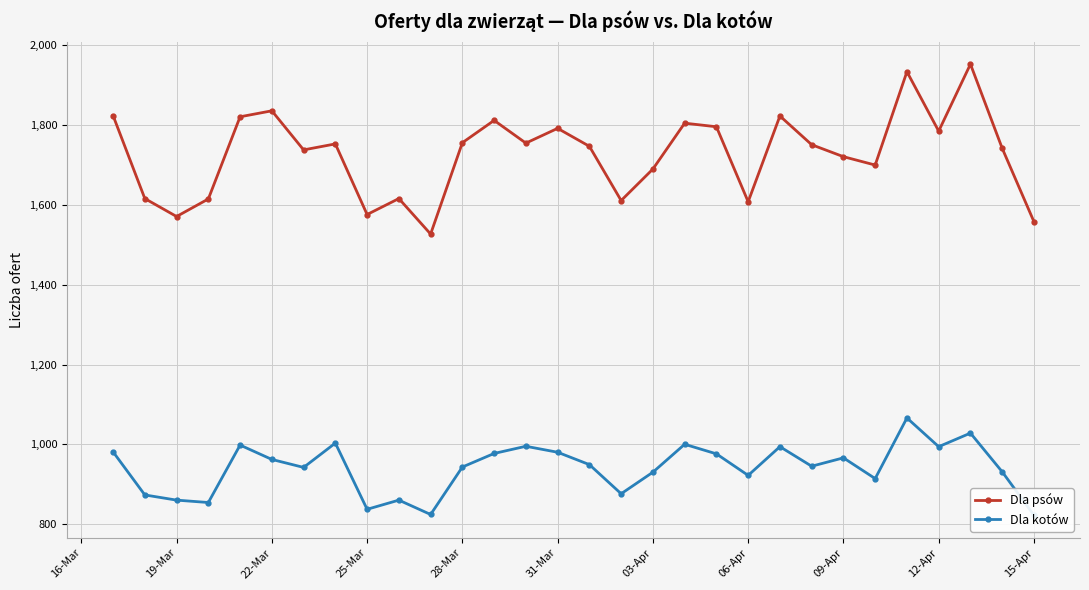

What is the maximum value for Dla psów?

1953